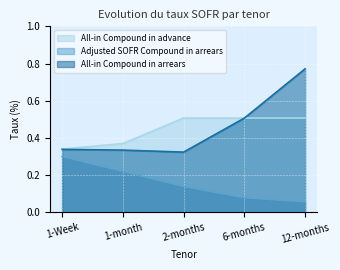

True or false: Adjusted SOFR Compound in arrears has more than 2 interior local peaks.

False